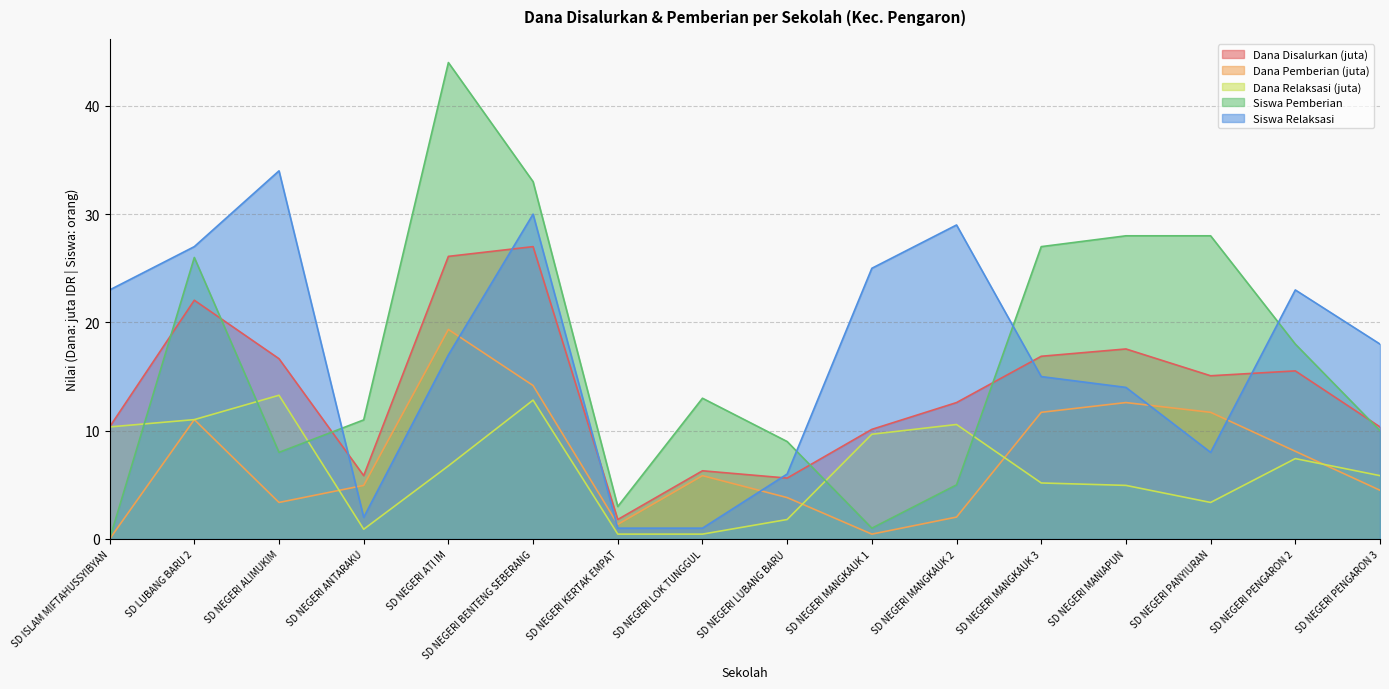

Reading right to left, list all the values displayed in this chart.

Pemberian: 10.0	18.0	28.0	28.0	27.0	5.0	1.0	9.0	13.0	3.0	33.0	44.0	11.0	8.0	26.0	0.0
Pemberian Relaksasi (Siswa): 18.0	23.0	8.0	14.0	15.0	29.0	25.0	6.0	1.0	1.0	30.0	17.0	2.0	34.0	27.0	23.0
Dana Disalurkan (M): 10.3	15.5	15.1	17.6	16.9	12.6	10.1	5.6	6.3	1.8	27.0	26.1	5.8	16.6	22.1	10.3
Dana Pemberian (M): 4.5	8.1	11.7	12.6	11.7	2.0	0.5	3.8	5.8	1.4	14.2	19.4	5.0	3.4	11.0	0.0
Dana Relaksasi (M): 5.8	7.4	3.4	5.0	5.2	10.6	9.7	1.8	0.5	0.5	12.8	6.8	0.9	13.3	11.0	10.3